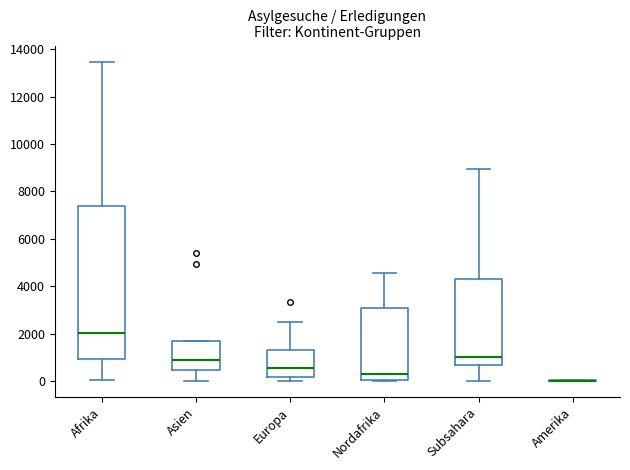

Reading left to right, transcribe this box plot: for each box, give where its median line is, the range the box spans, and where its two whiskers end, as read against the y-axis. The values are not printed on the chart, so give them approximately, as read against the axis.

Afrika: median 2000, box 1000 to 7400, whiskers 0 to 13400
Asien: median 800, box 400 to 1600, whiskers 0 to 1600
Europa: median 600, box 200 to 1400, whiskers 0 to 2400
Nordafrika: median 200, box 0 to 3000, whiskers 0 to 4600
Subsahara: median 1000, box 600 to 4400, whiskers 0 to 9000
Amerika: box collapsed to a line at 0, whiskers 0 to 0